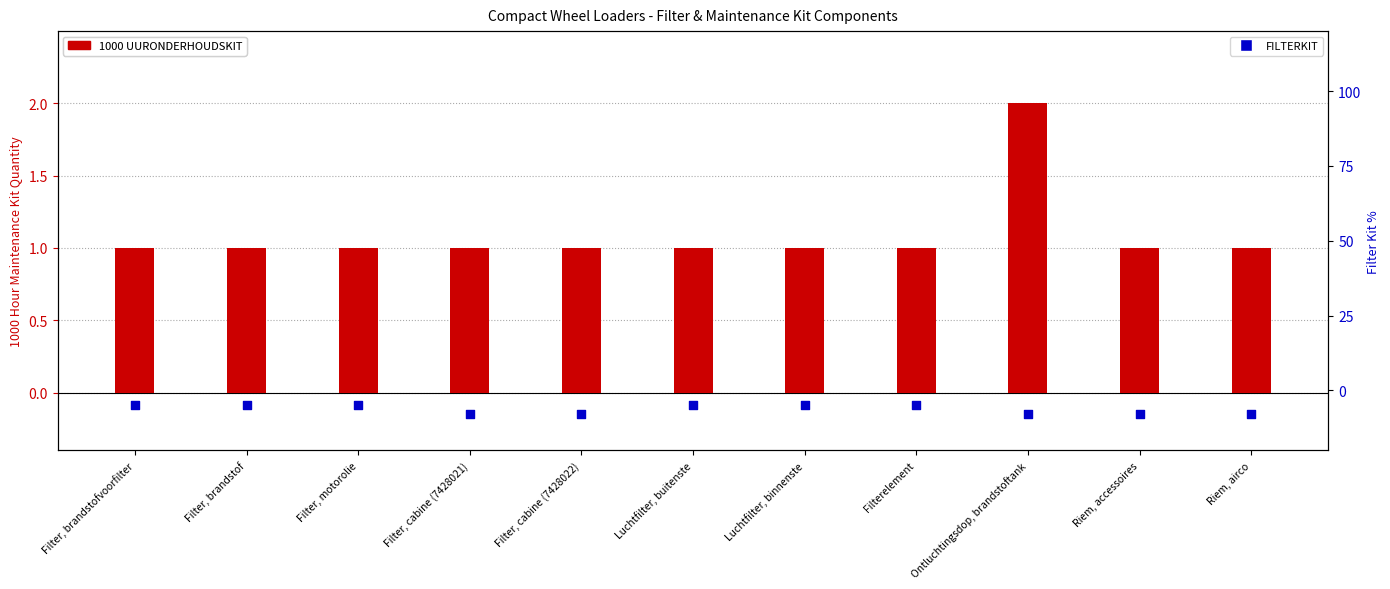

Is the value of 1000 UURONDERHOUDSKIT at Filterelement greater than the value of FILTERKIT at Riem, airco?

Yes